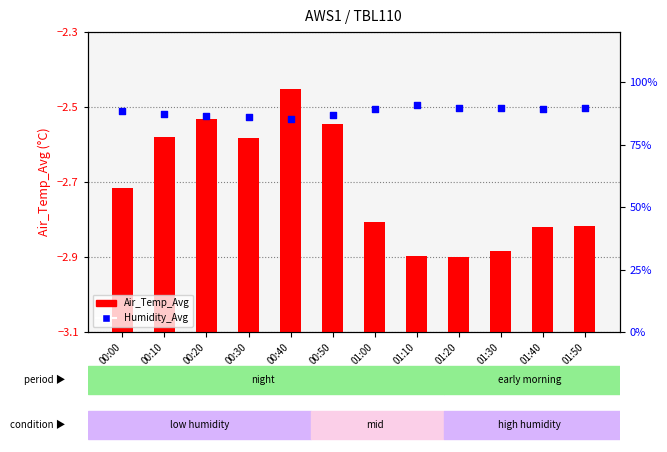

At which category is the sum across all series the highest?

01:10